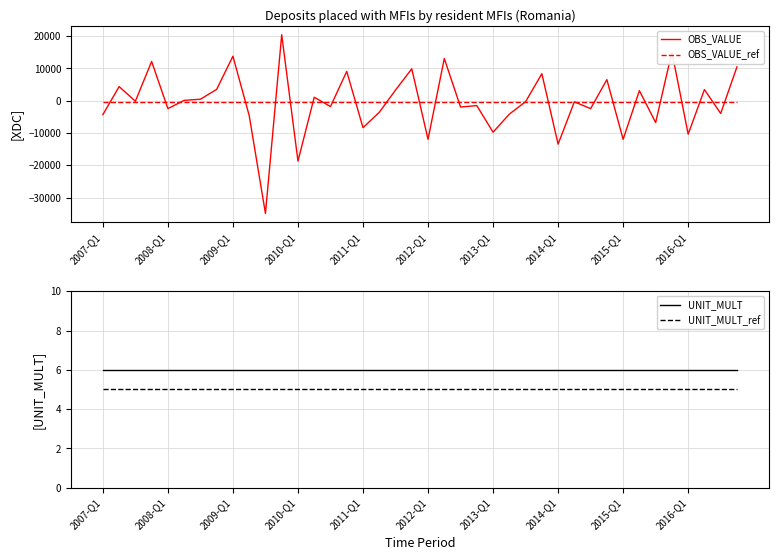

What is the approximate value of OBS_VALUE at 23?

-1506.2